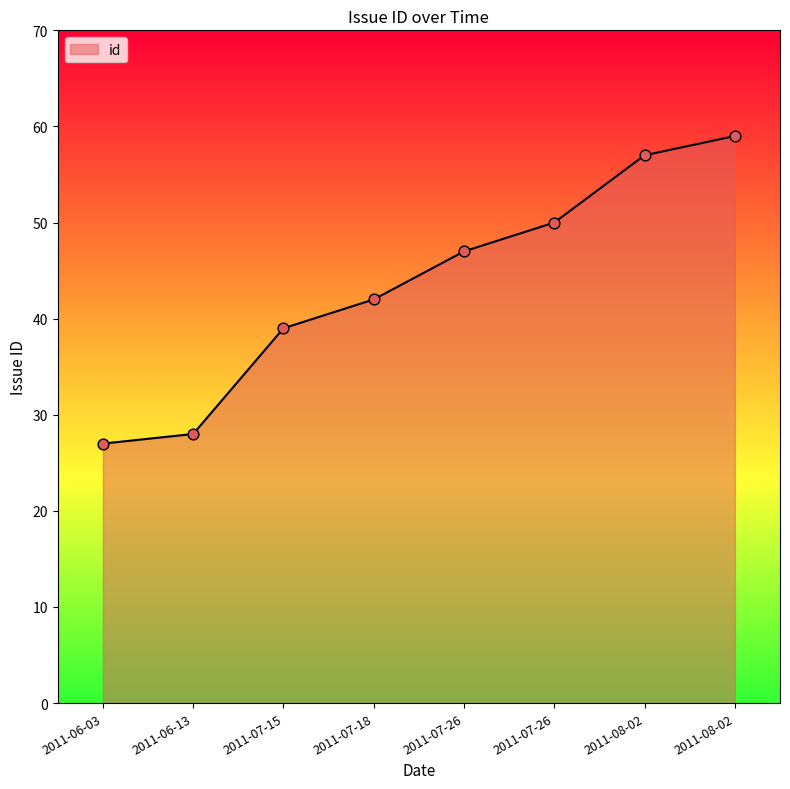

What is the change in value from 2011-06-03 to 2011-07-15?

+12